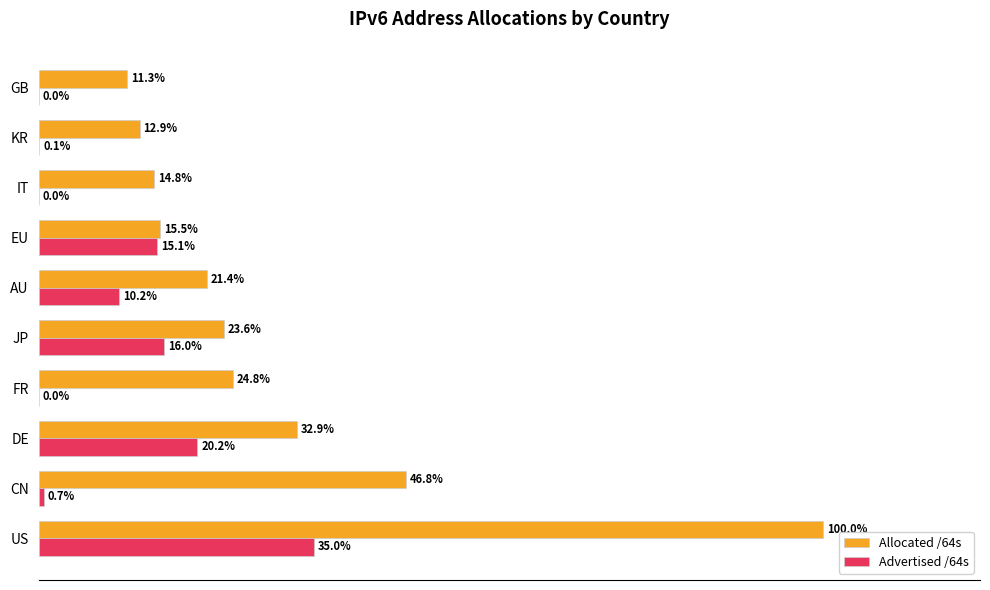

Which series changed the most between DE and AU?

Allocated /64s